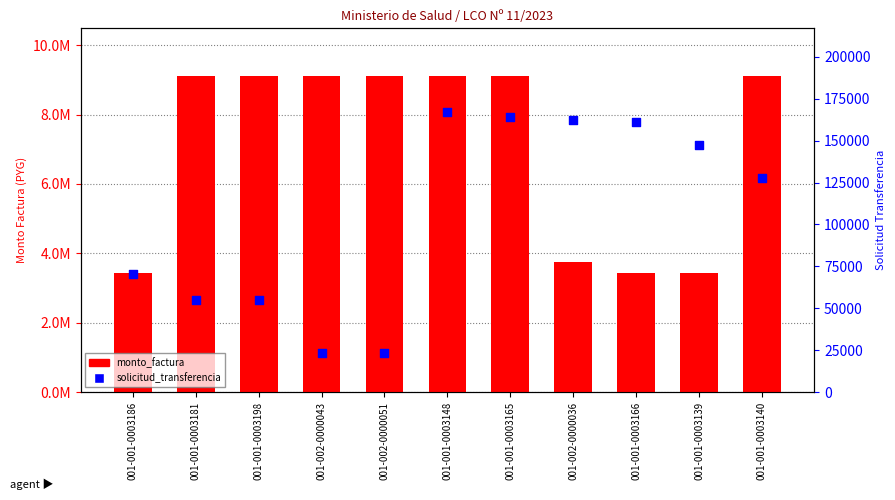

Which series contains the lowest Y value?

solicitud_transferencia